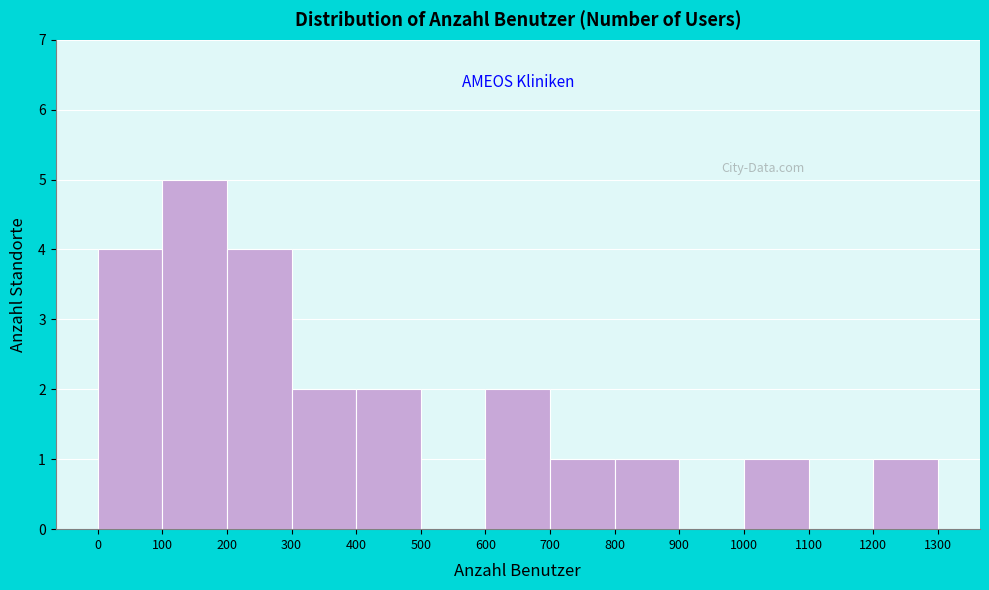

Reading left to right, transcribe this chart: for each bar, give the range it covers on the x-axis and its height. The values are not printed on the chart, so give them approximately, as read against the axis.

0 to 100: 4
100 to 200: 5
200 to 300: 4
300 to 400: 2
400 to 500: 2
500 to 600: 0
600 to 700: 2
700 to 800: 1
800 to 900: 1
900 to 1000: 0
1000 to 1100: 1
1100 to 1200: 0
1200 to 1300: 1